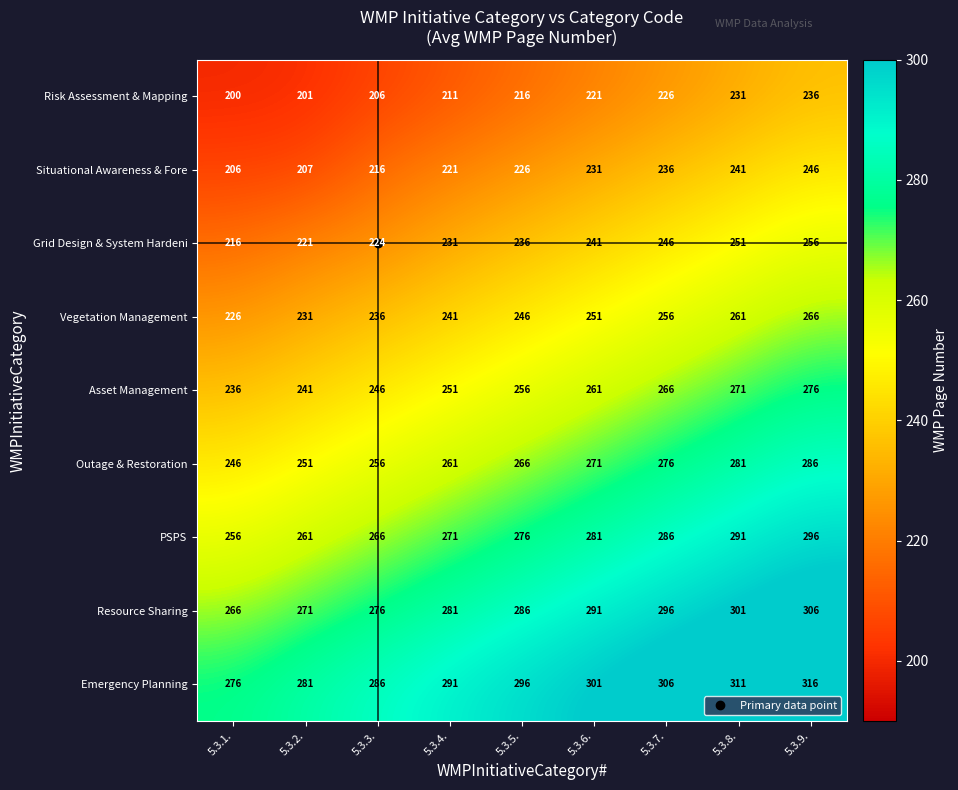

What is the difference between the highest and lowest values at 5.3.2.?

80